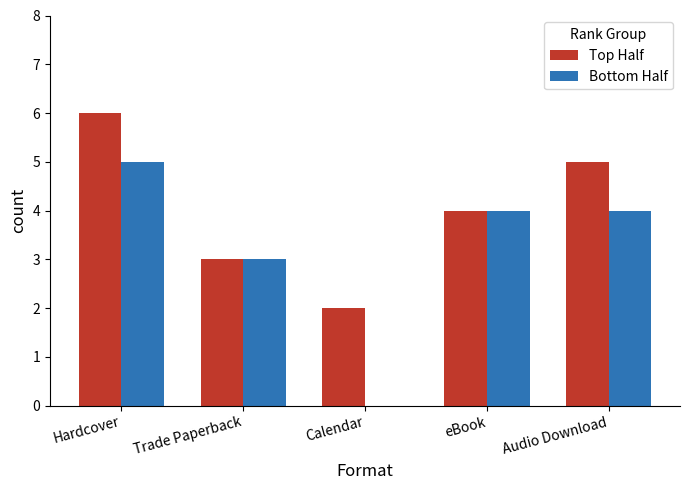

Is it true that Top Half equals 3 at Trade Paperback?

True